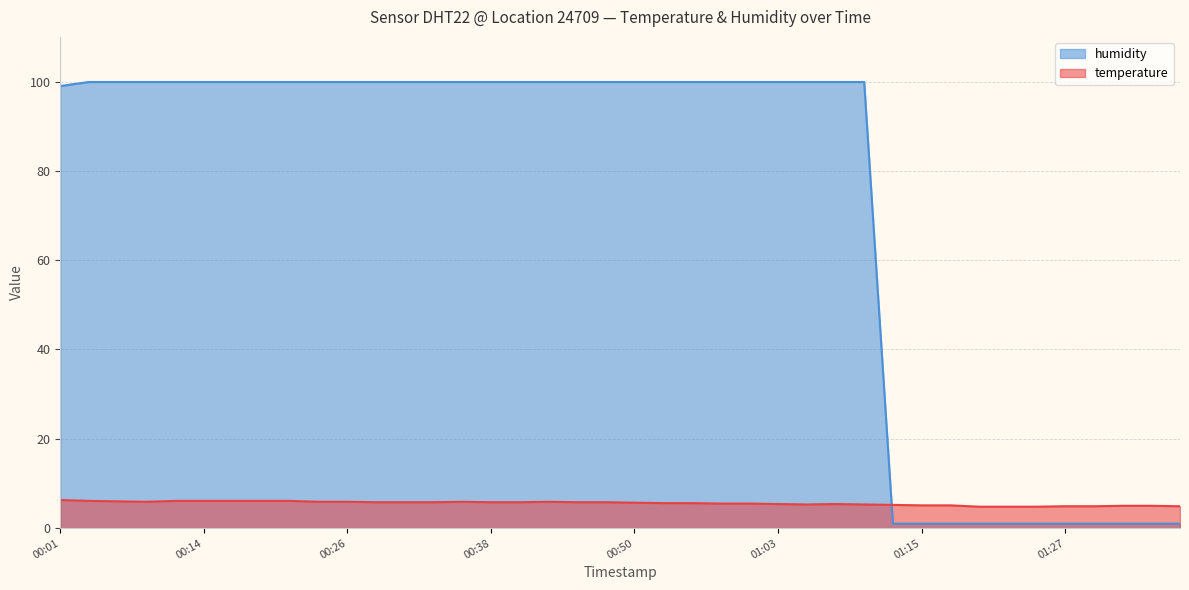

How many values in the temperature series exceed 5?

32